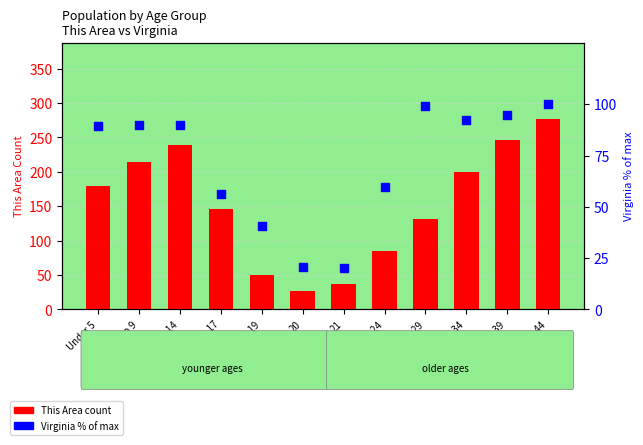

Which series reaches the minimum Y coordinate?

Virginia (% of max)